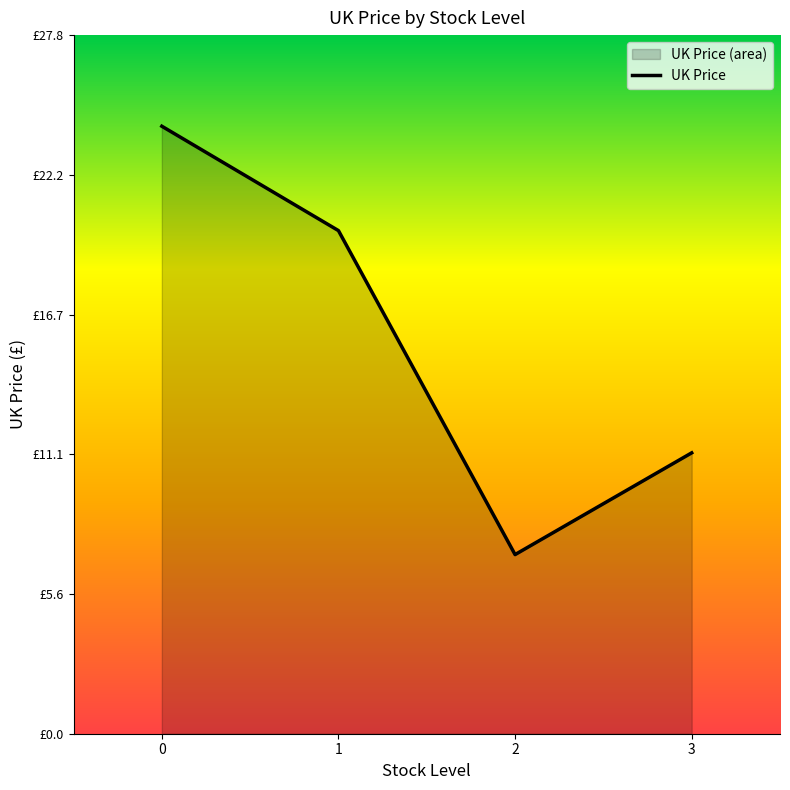

Approximately how many times larger is the value at 3 compared to 0?

0.5